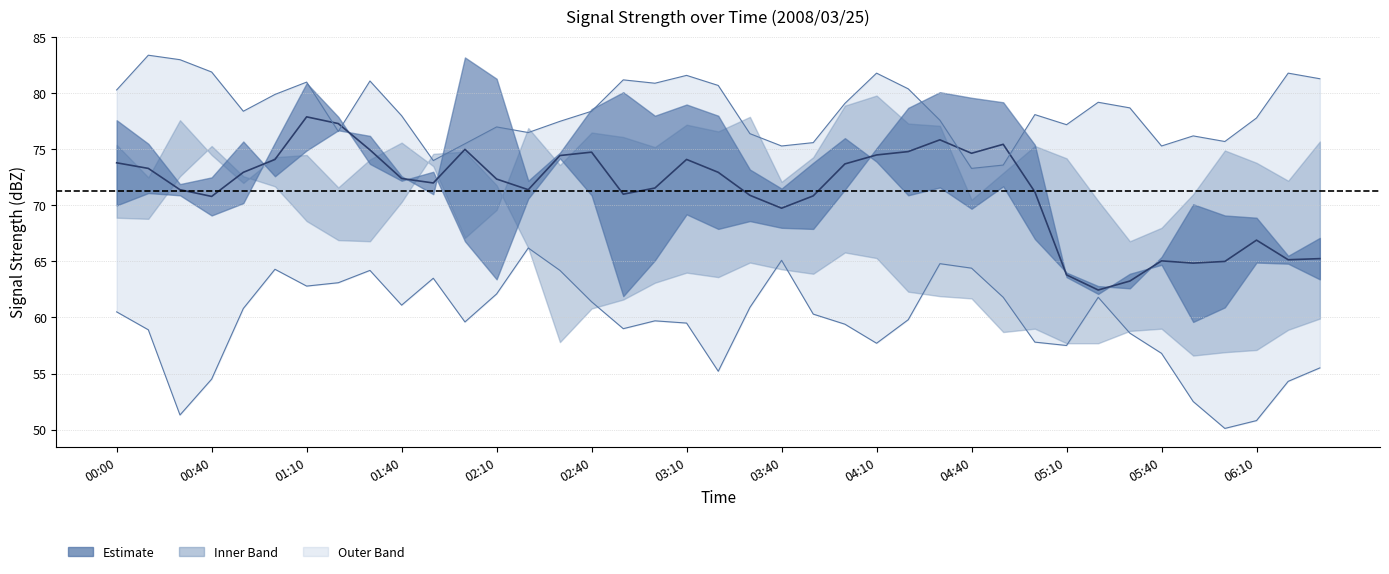

What is the label of the 33rd point from the right?

2008/03/25 01:10